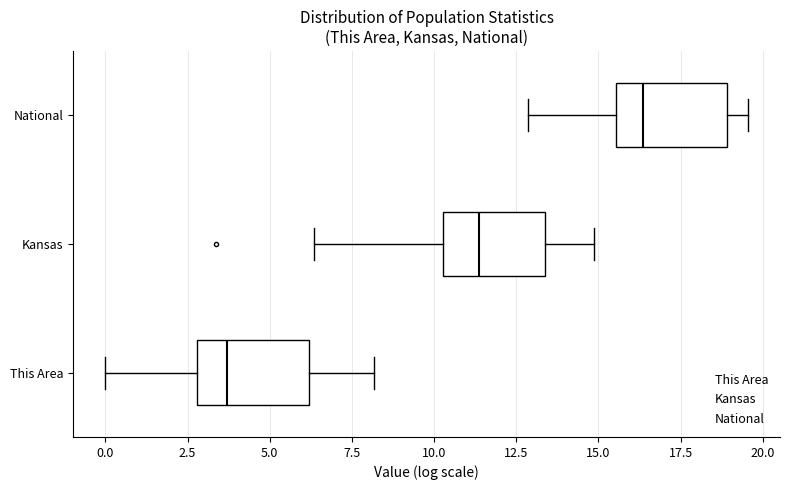

Reading bottom to top, read every box against the x-axis: the position of its median line, the range the box covers, and the ends of its whiskers. The values are not printed on the chart, so give them approximately, as read against the axis.

This Area: median 3.5, box 3.0 to 6.0, whiskers 0.0 to 8.0
Kansas: median 11.5, box 10.5 to 13.5, whiskers 6.5 to 15.0
National: median 16.5, box 15.5 to 19.0, whiskers 13.0 to 19.5